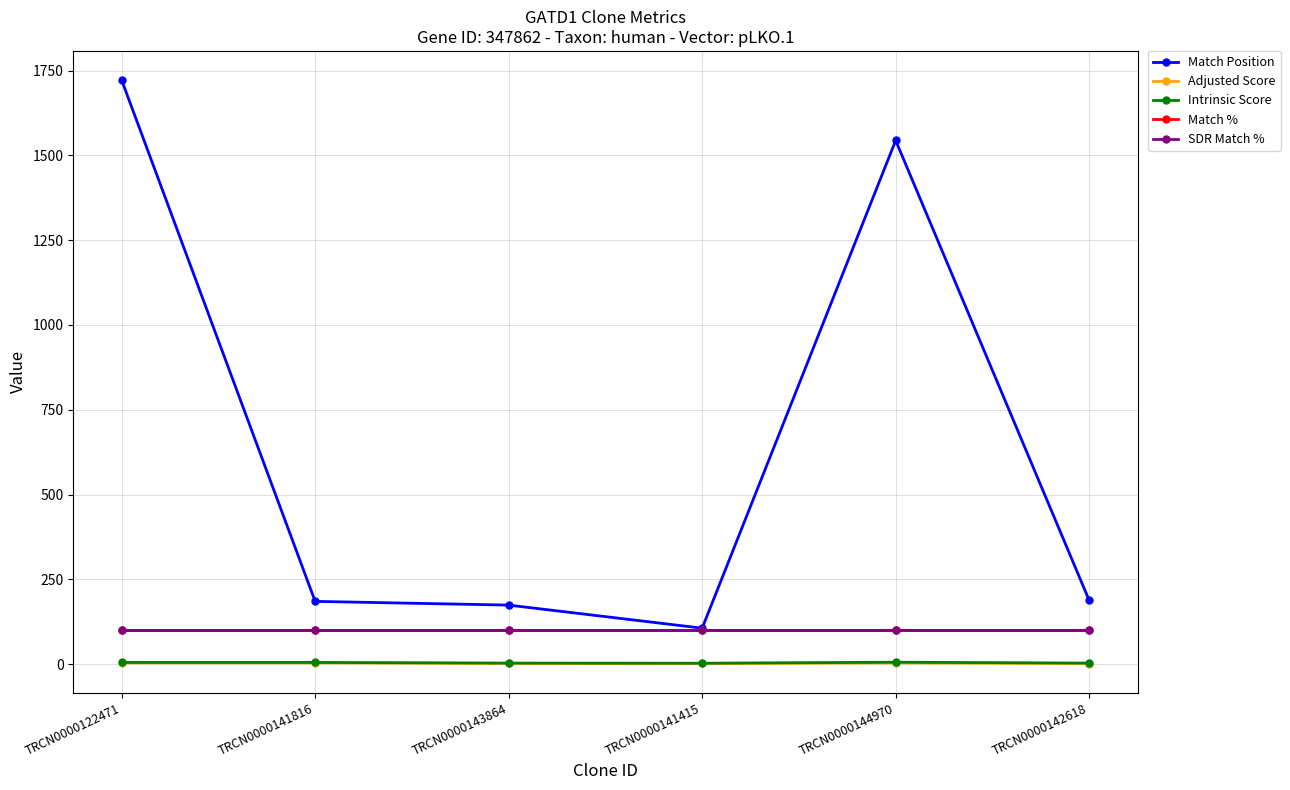

At which label does Match Position reach its peak?

TRCN0000122471